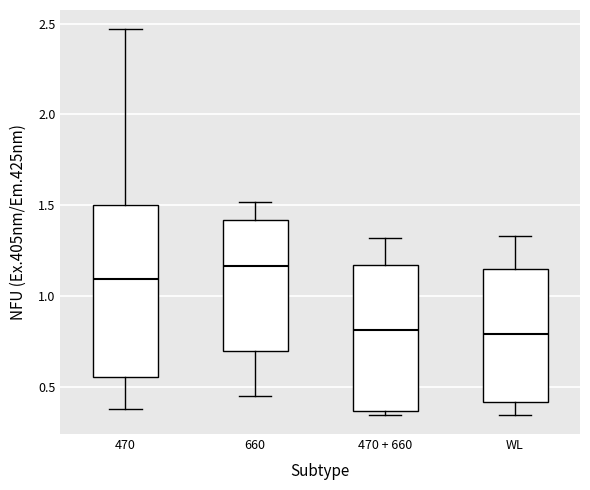

Which box is the tallest, from its lower edge to its upper edge?

470